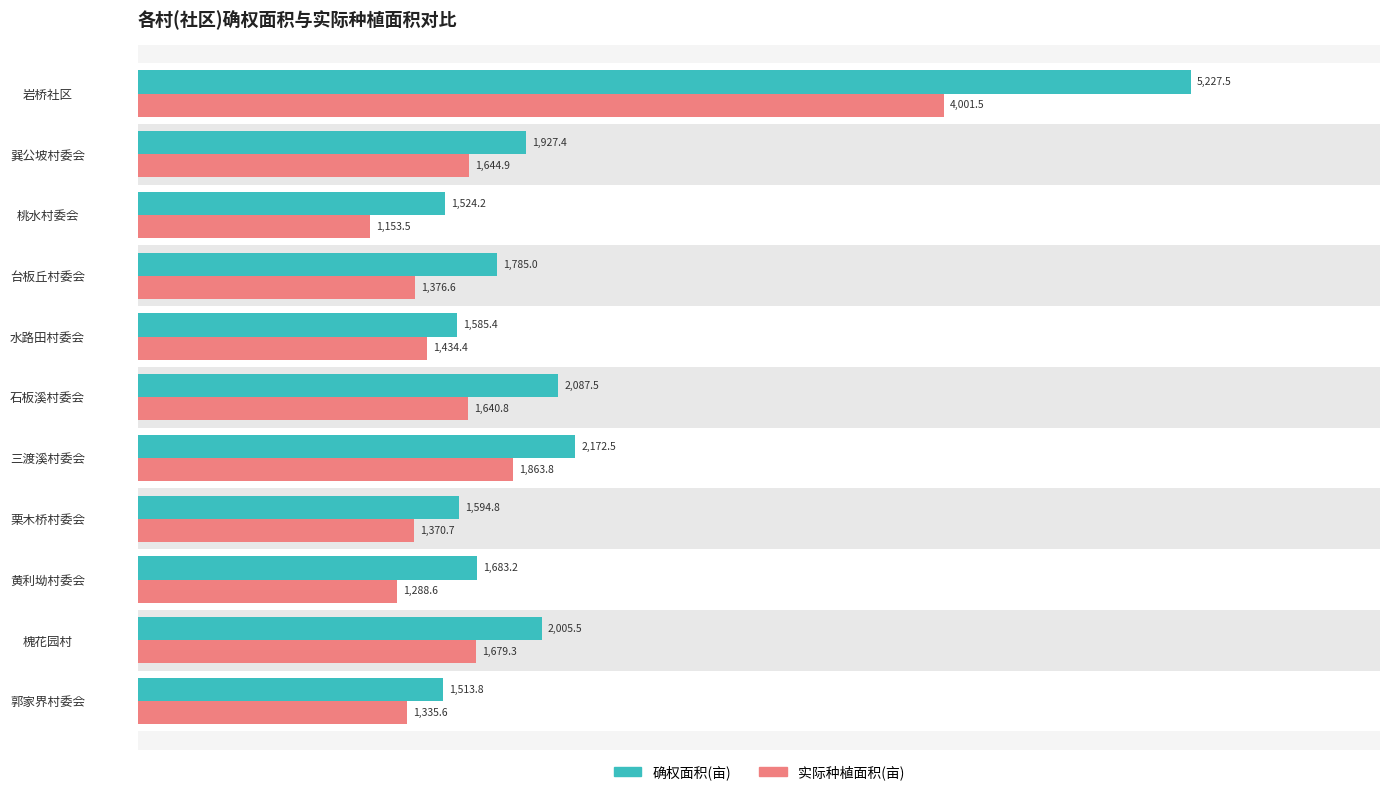

How many values in the 实际种植面积(亩) series are below 1434?

5